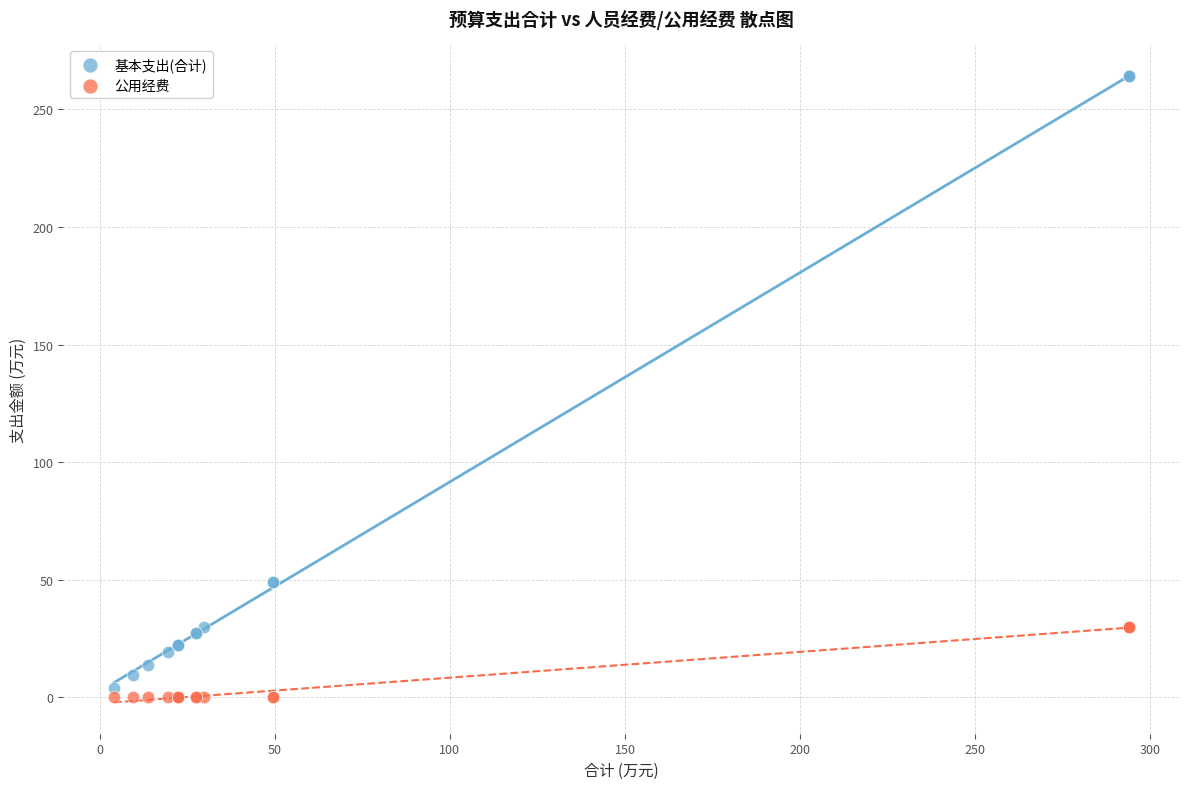

Which series reaches the maximum Y coordinate?

基本支出(合计)